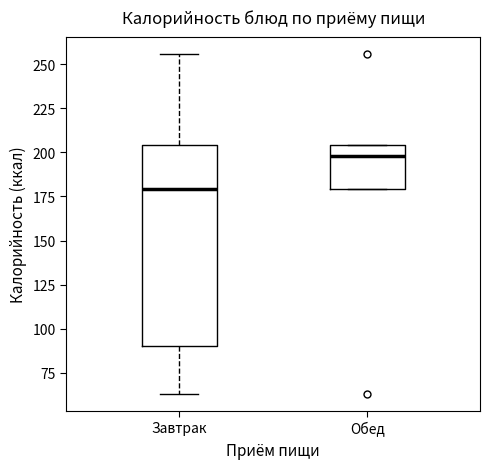

Where is the upper edge of the box for Завтрак on the y-axis? The values are not printed on the chart, so give them approximately, as read against the axis.

205